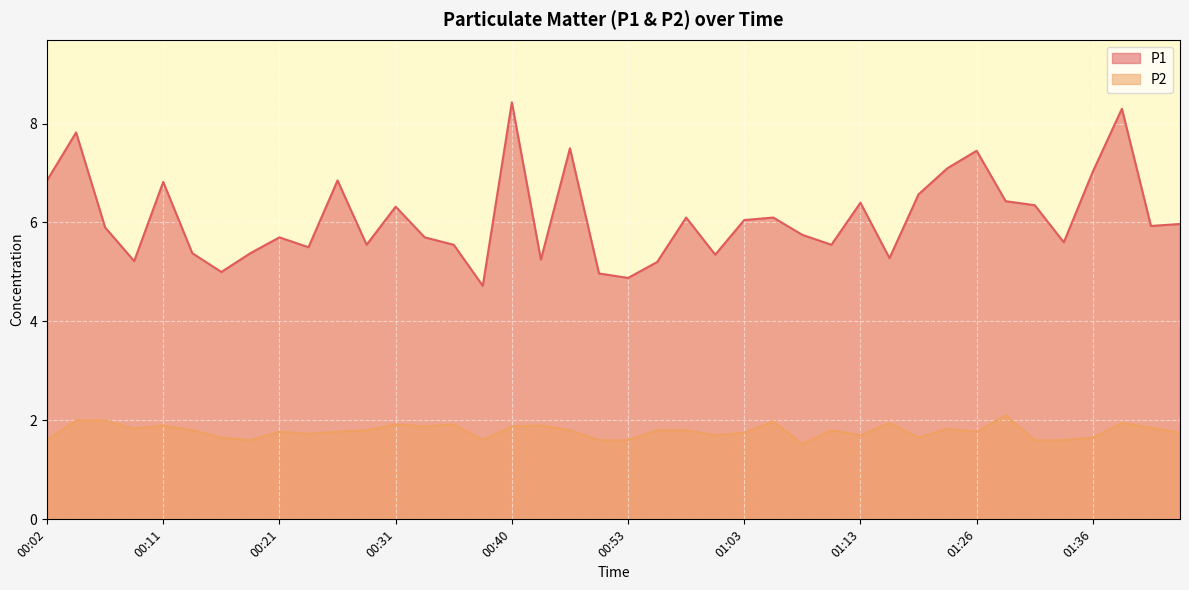

What is the maximum value for P1?

8.4